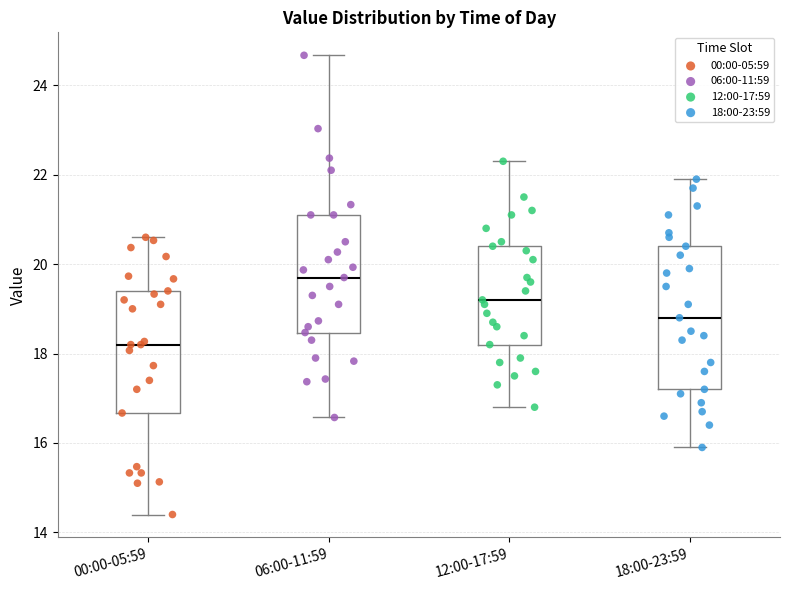

Where is the lower edge of the box for 06:00-11:59 on the y-axis? The values are not printed on the chart, so give them approximately, as read against the axis.

18.4